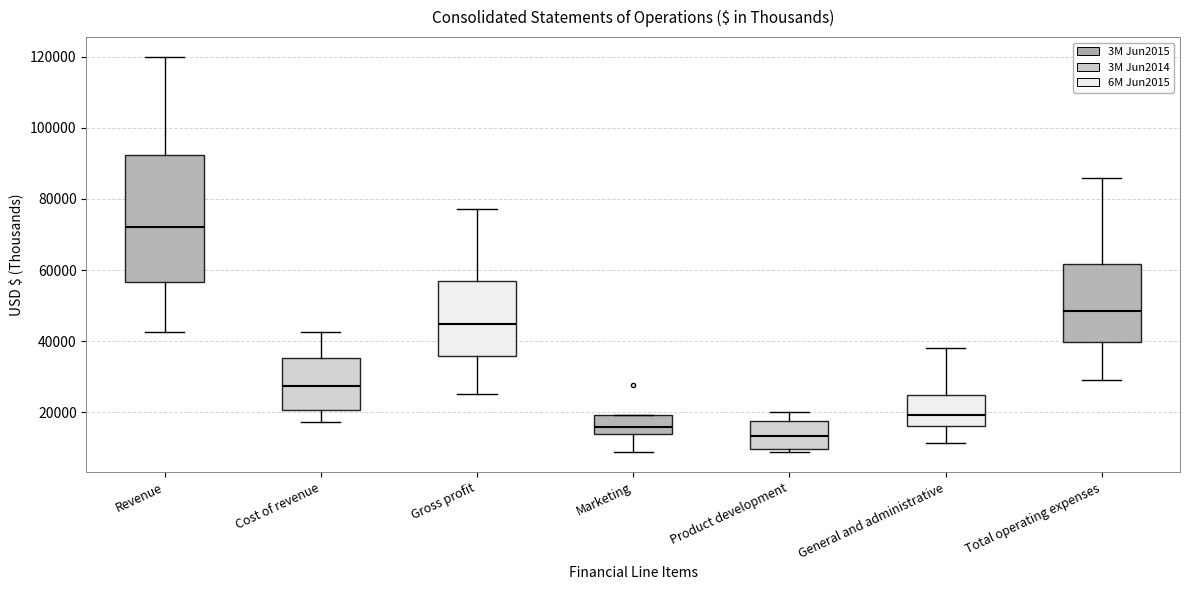

Which box has the lowest median line?

Product development